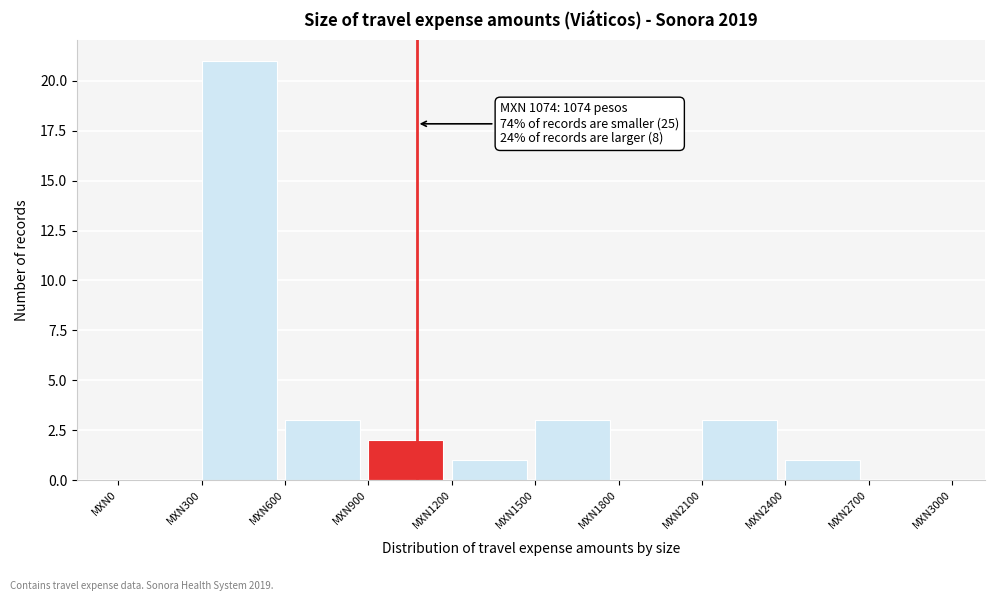

Which range on the x-axis has the tallest bar?

300 to 600